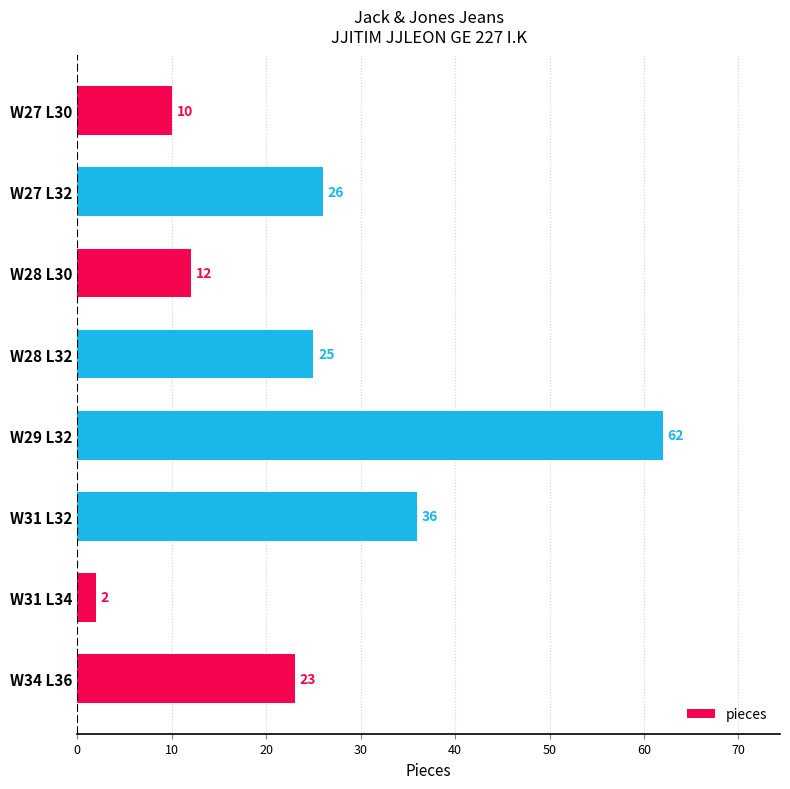

Reading bottom to top, what are all the values shown in this chart?

W34 L36=23	W31 L34=2	W31 L32=36	W29 L32=62	W28 L32=25	W28 L30=12	W27 L32=26	W27 L30=10